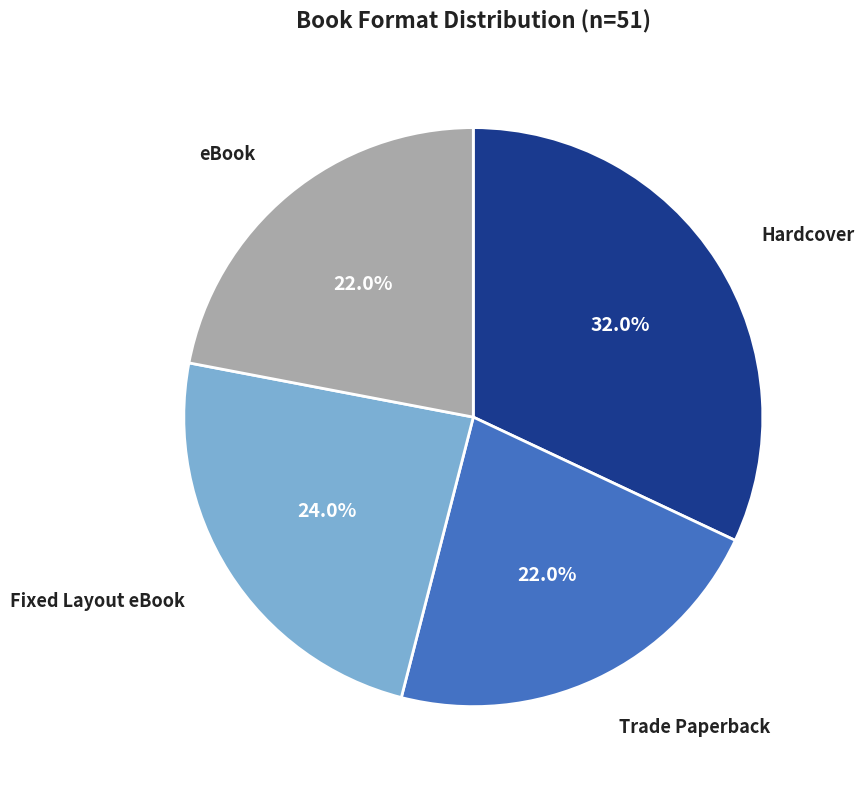

Is eBook the majority of the pie?

No